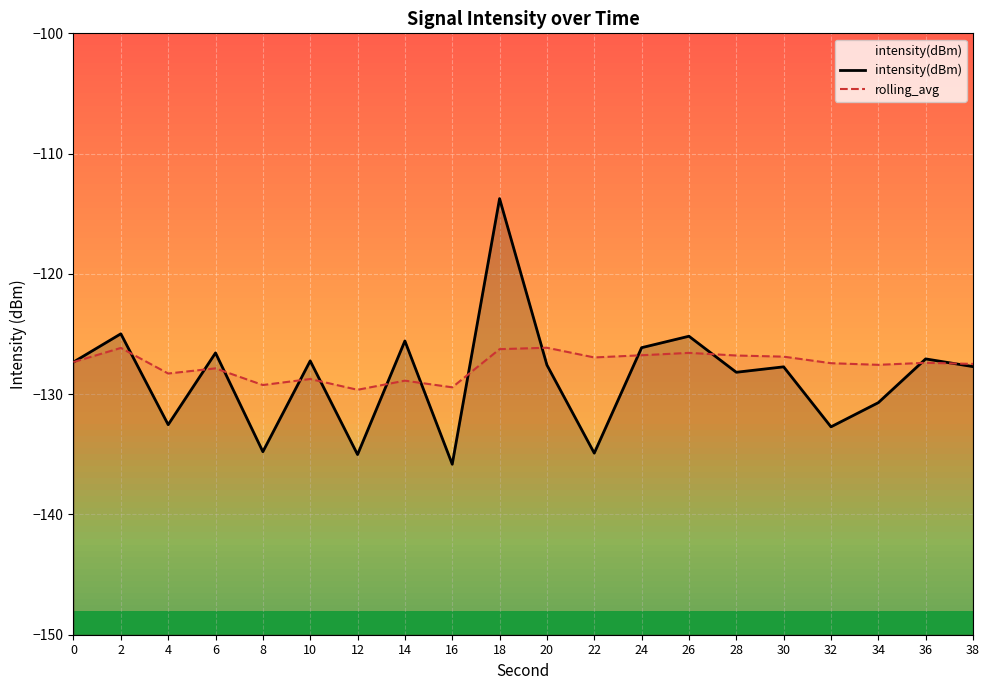

What is the spread (max minus min) of values at 38?

0.2